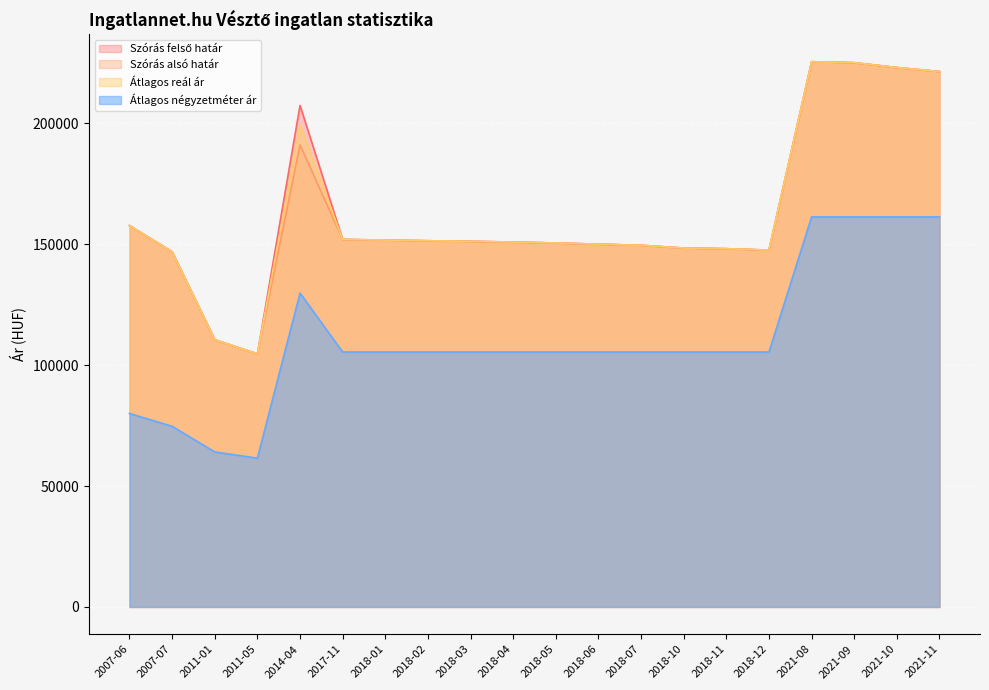

List the series in order of their peak value, highest first.

Szórás felső határ, Szórás alsó határ, Átlagos reál ár, Átlagos négyzetméter ár